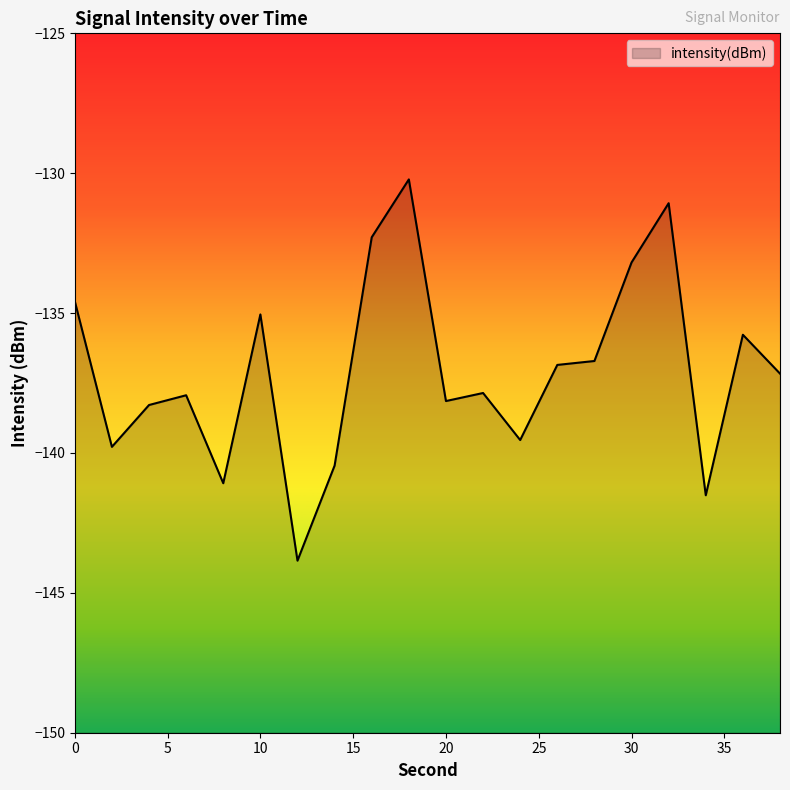

True or false: the data shows -91.6 at 0.

False